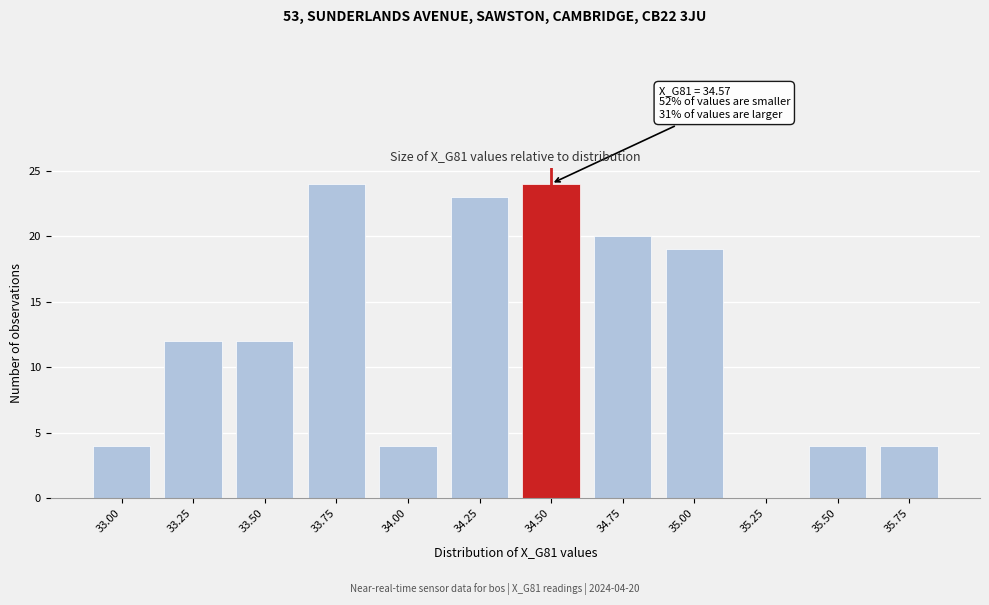

Reading left to right, what are all the values shown in this chart?

33.00=4	33.25=12	33.50=12	33.75=24	34.00=4	34.25=23	34.50=24	34.75=20	35.00=19	35.25=0	35.50=4	35.75=4